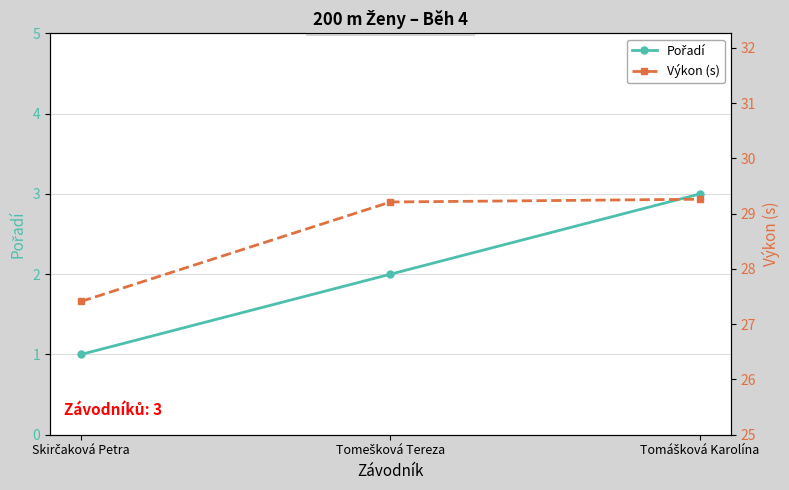

What is the value of the Výkon (s) point at the 1st from the left?

27.4